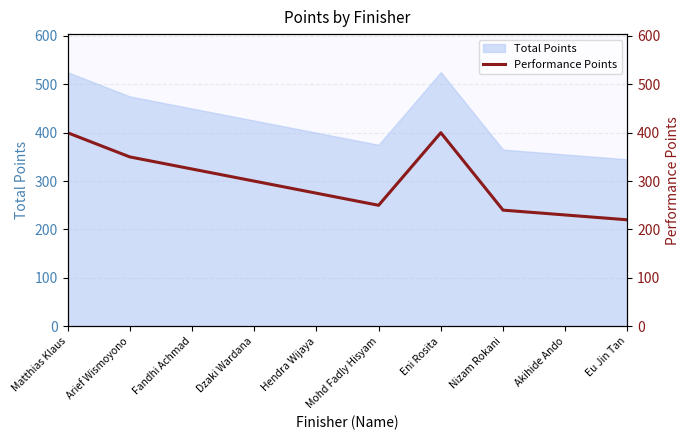

The value of Total Points at Dzaki Wardana is 621. True or false?

False